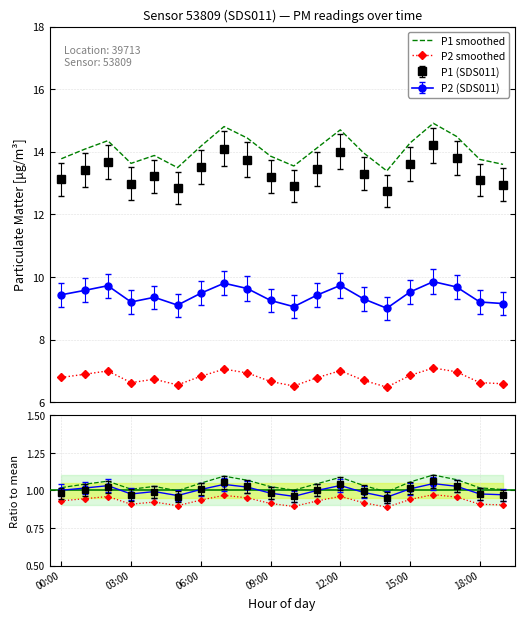

What is the sum of the P1 smoothed values at 00:00 and 19?

27.4